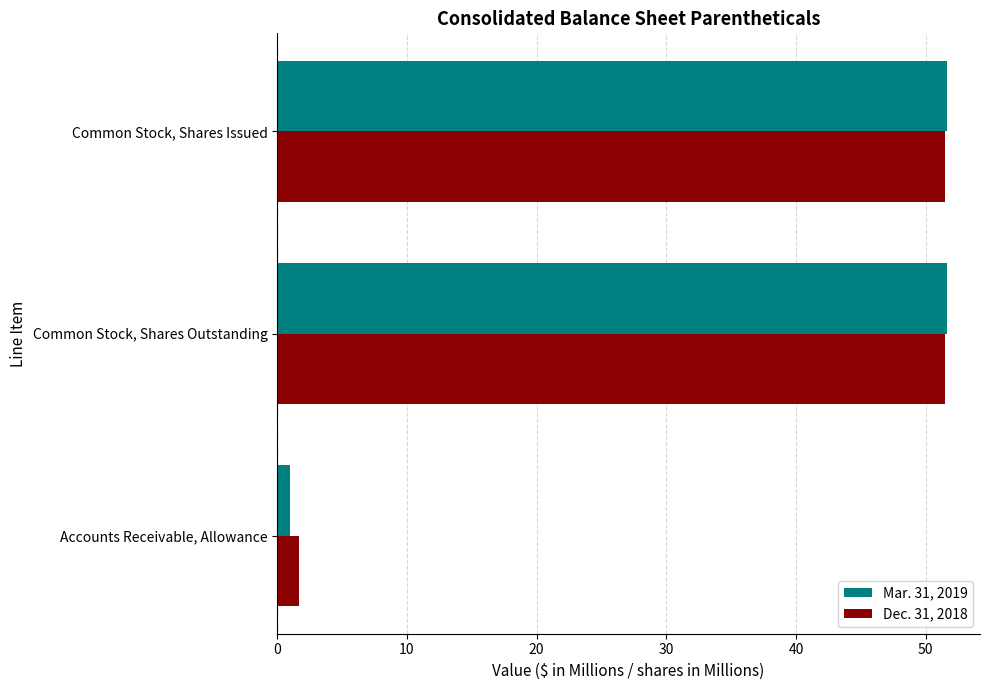

What is the sum of all Dec. 31, 2018 values?

104.7